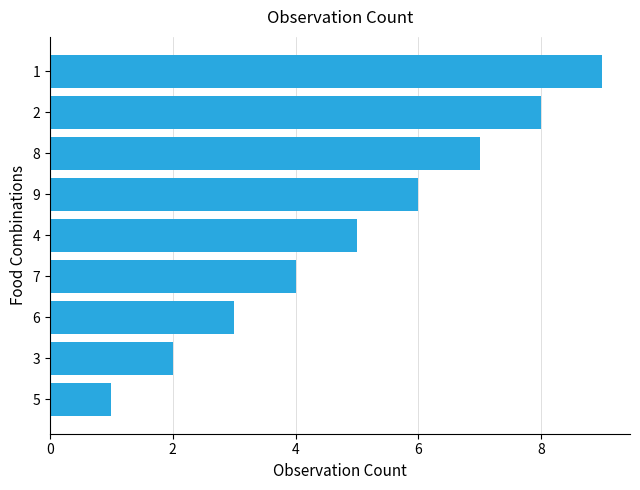

What is the ratio of the value at 6 to the value at 2?

0.4